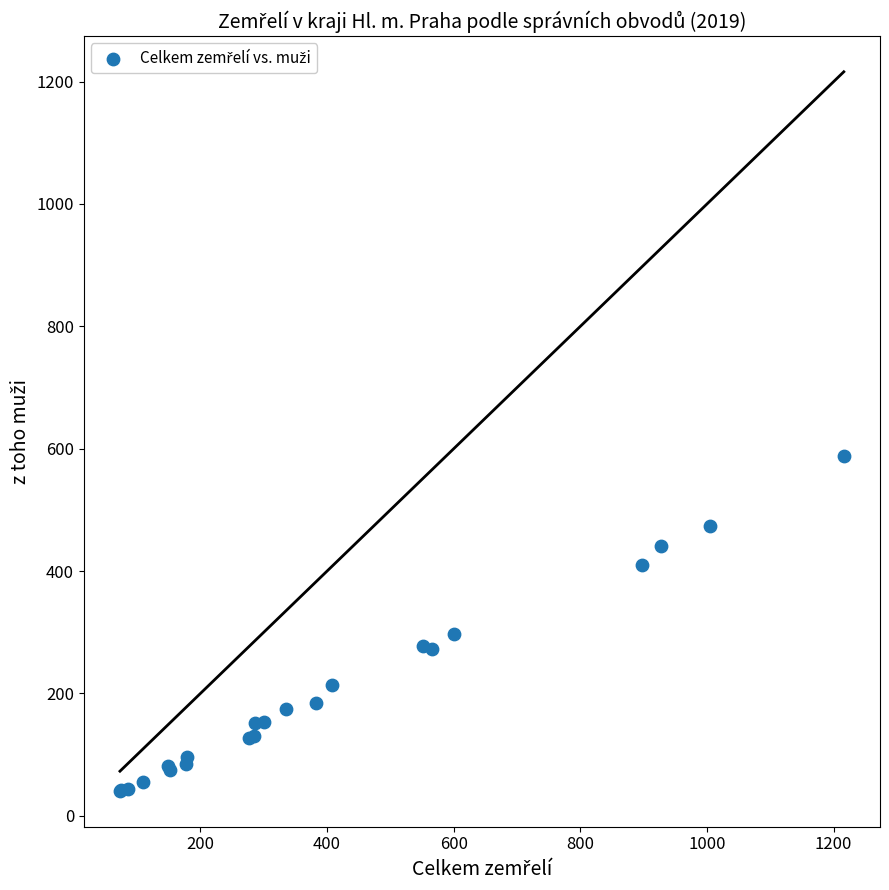

What Y value in the scatter plot is closest to 314?

297